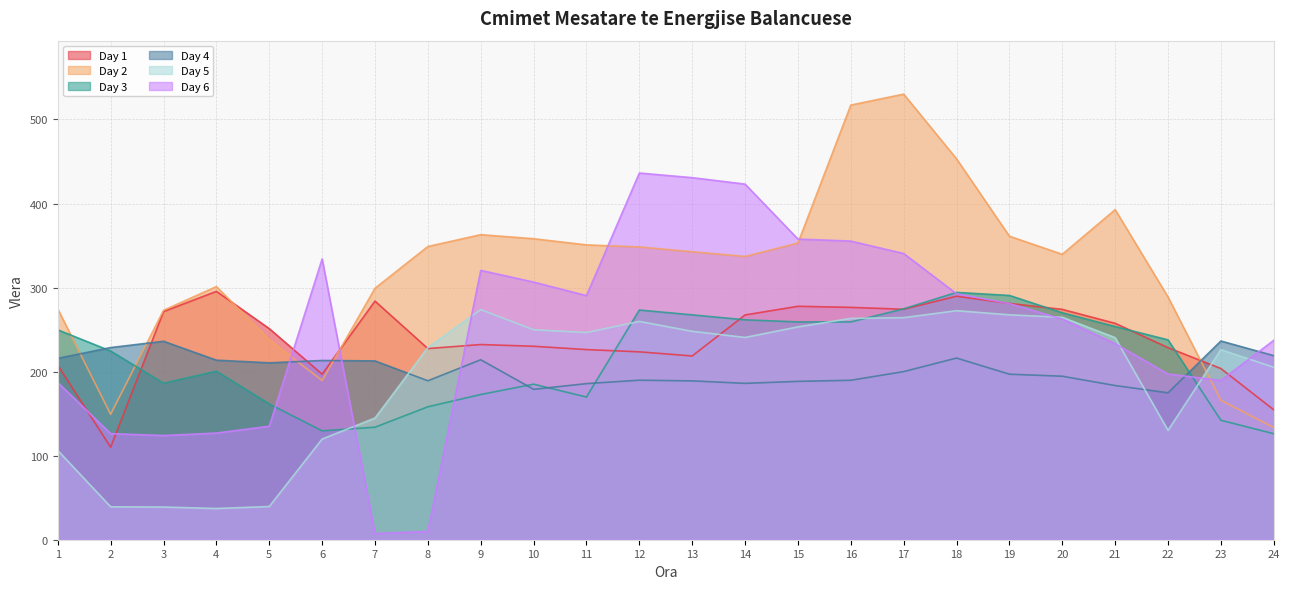

Where is the first local minimum for Day 2?

2